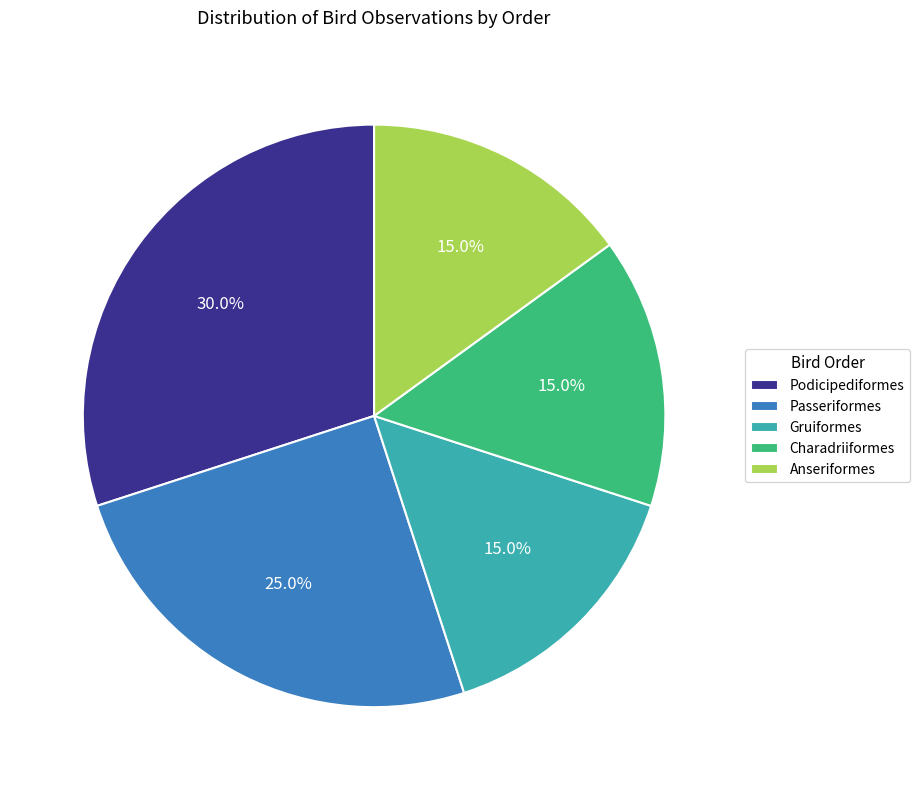

To the nearest percent, what percentage of the pie is Passeriformes?

25%